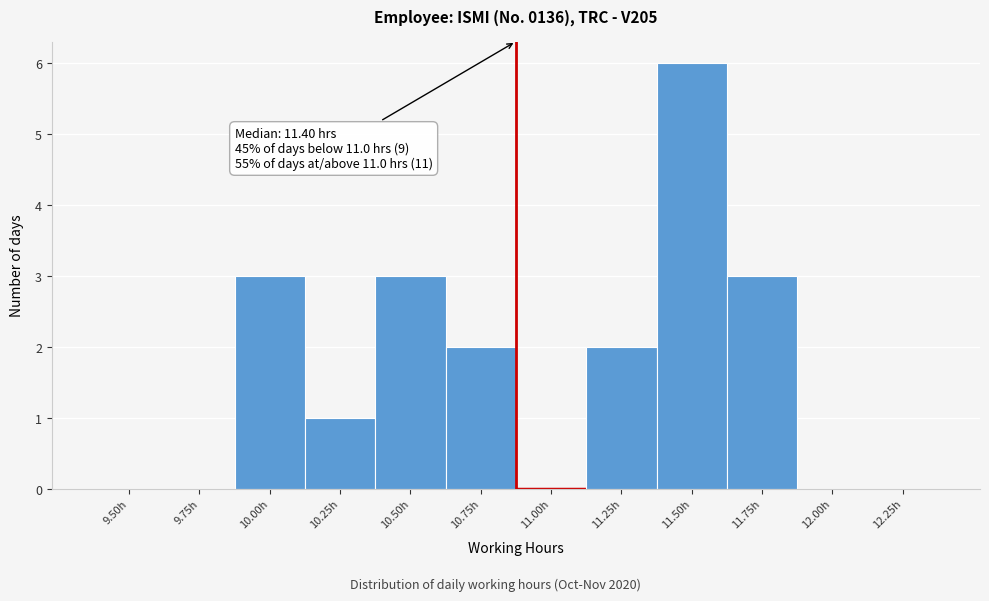

Reading right to left, extract all data points from this chart.

12.25h=0	12.00h=0	11.75h=3	11.50h=6	11.25h=2	11.00h=0	10.75h=2	10.50h=3	10.25h=1	10.00h=3	9.75h=0	9.50h=0